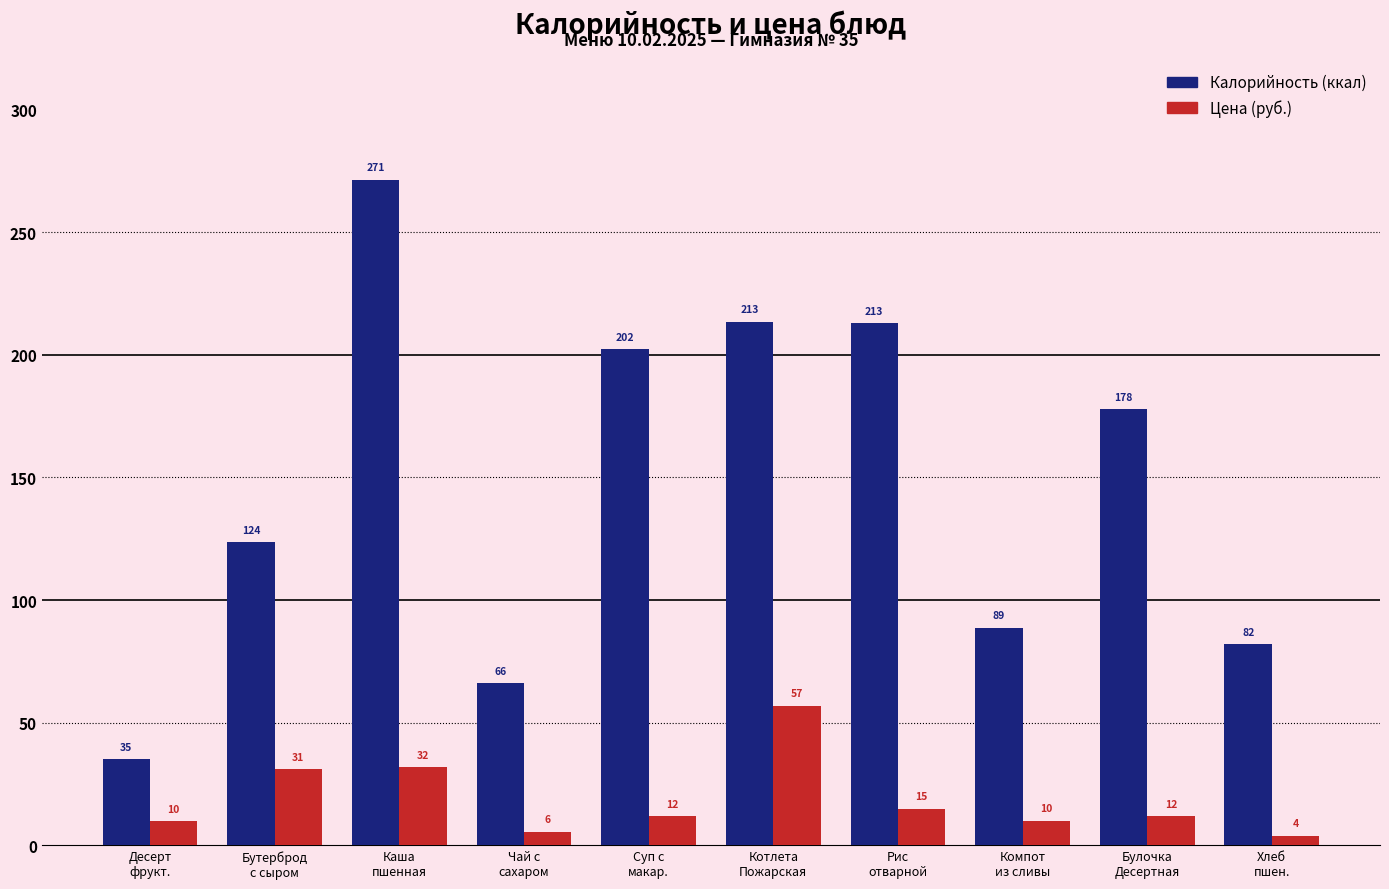

How many bars are there in total?

20